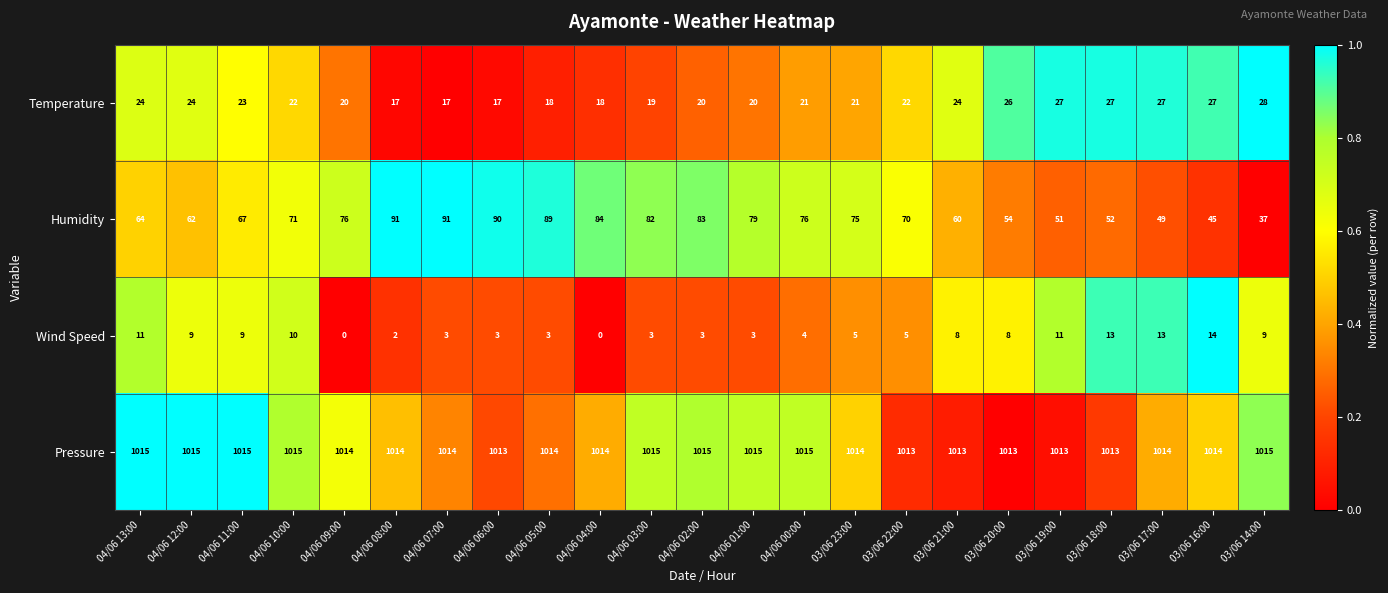

True or false: Temperature has a value of 24 at 04/06 13:00.

True